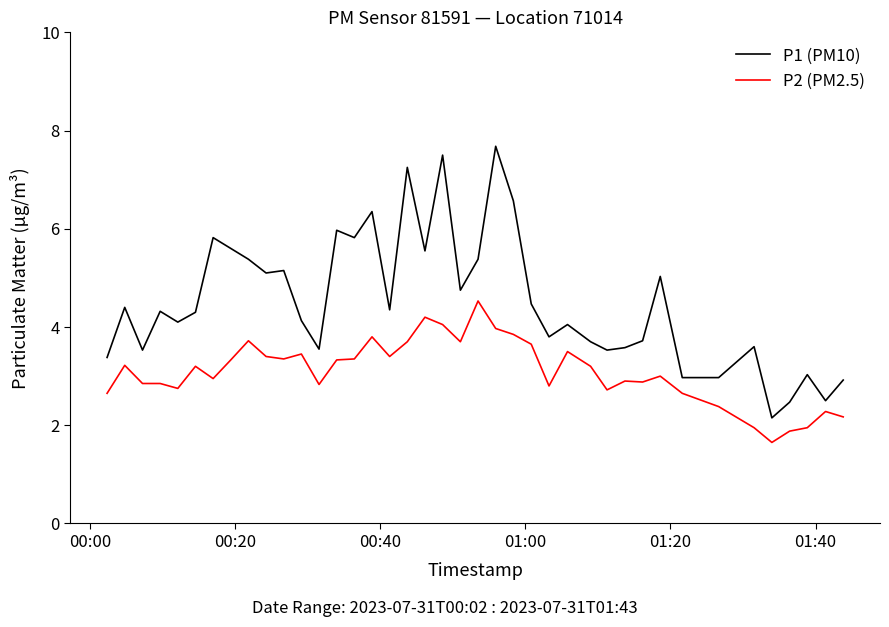

True or false: P1 (PM10) and P2 (PM2.5) cross at least once.

False